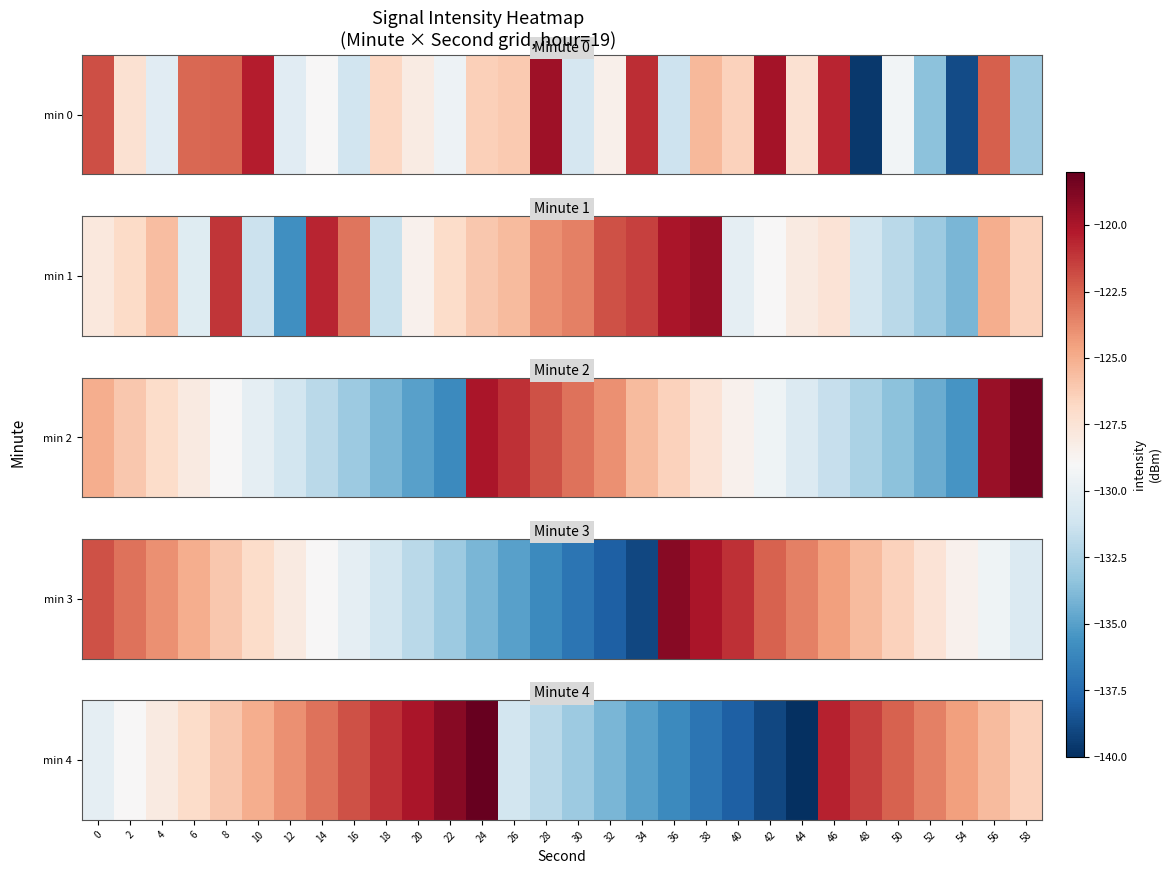

What is the change in value from 34 to 50?

+12.5